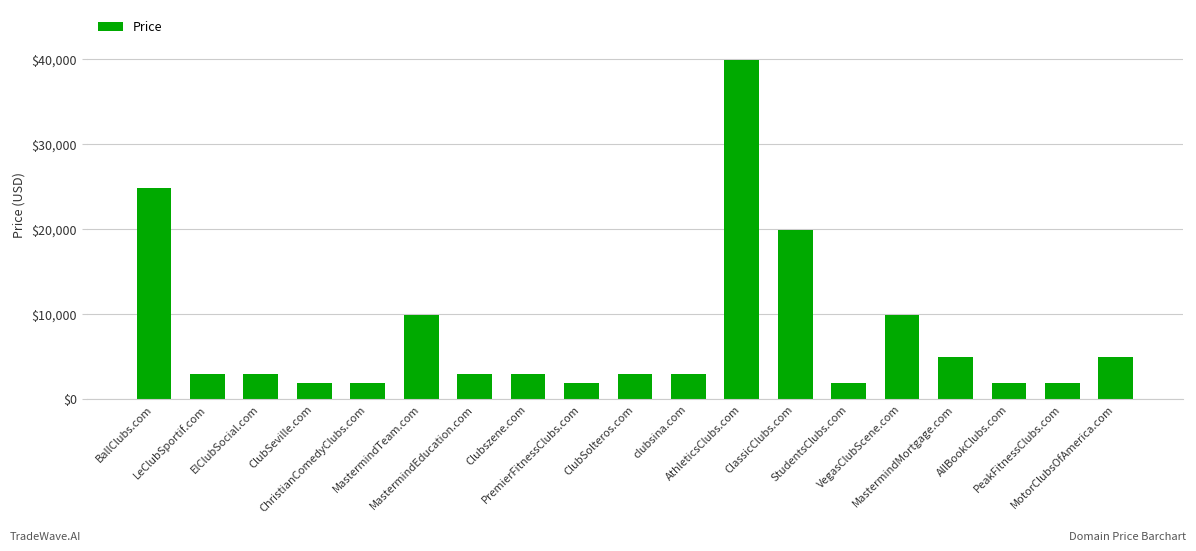

What is the sum of all values?

142872